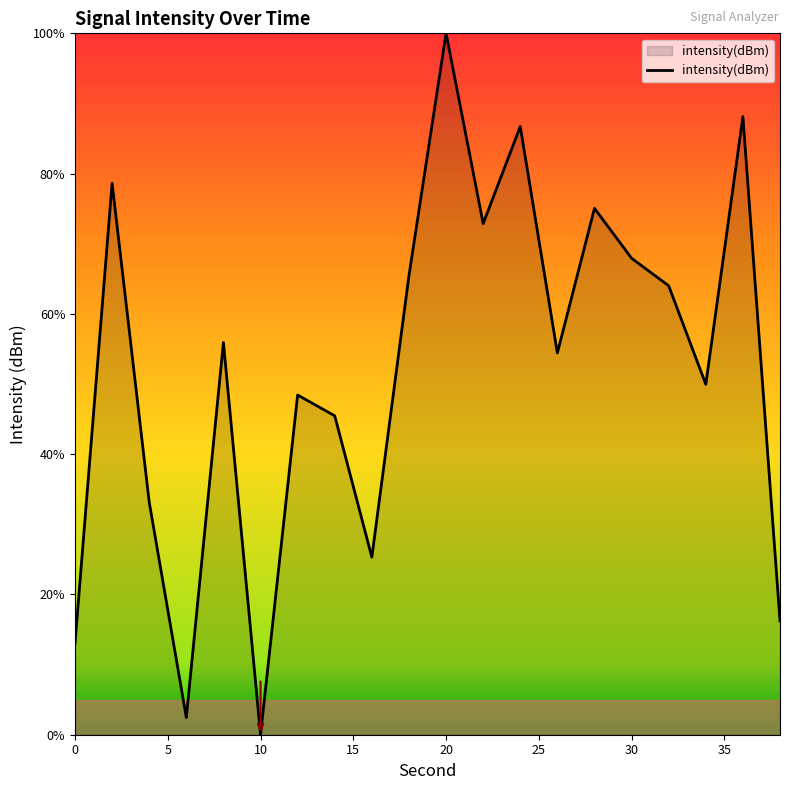

What is the difference between the second highest and minimum values?

88.1